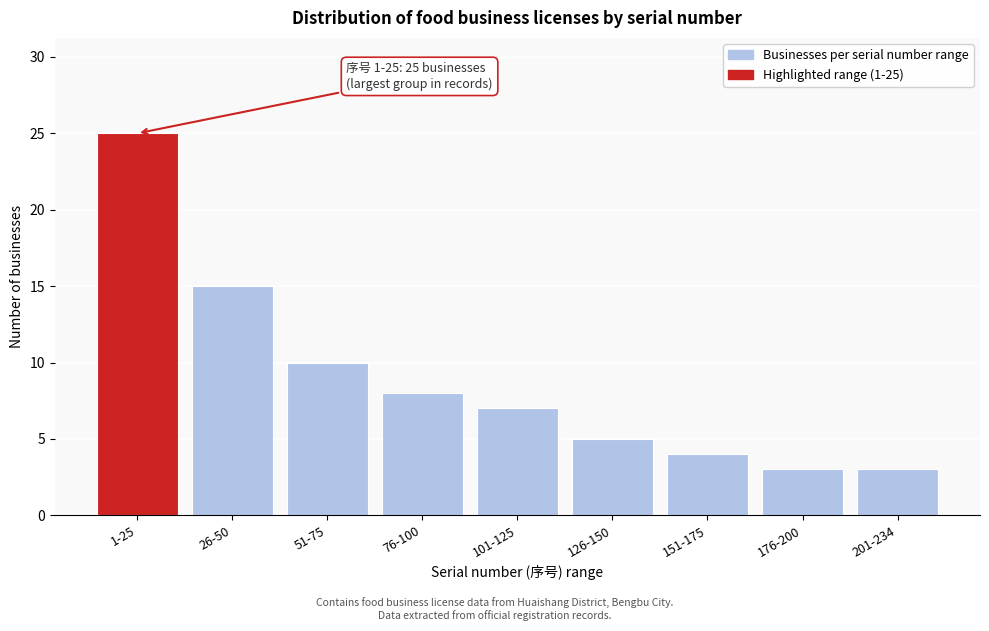

Reading right to left, list all the values displayed in this chart.

3	3	4	5	7	8	10	15	25